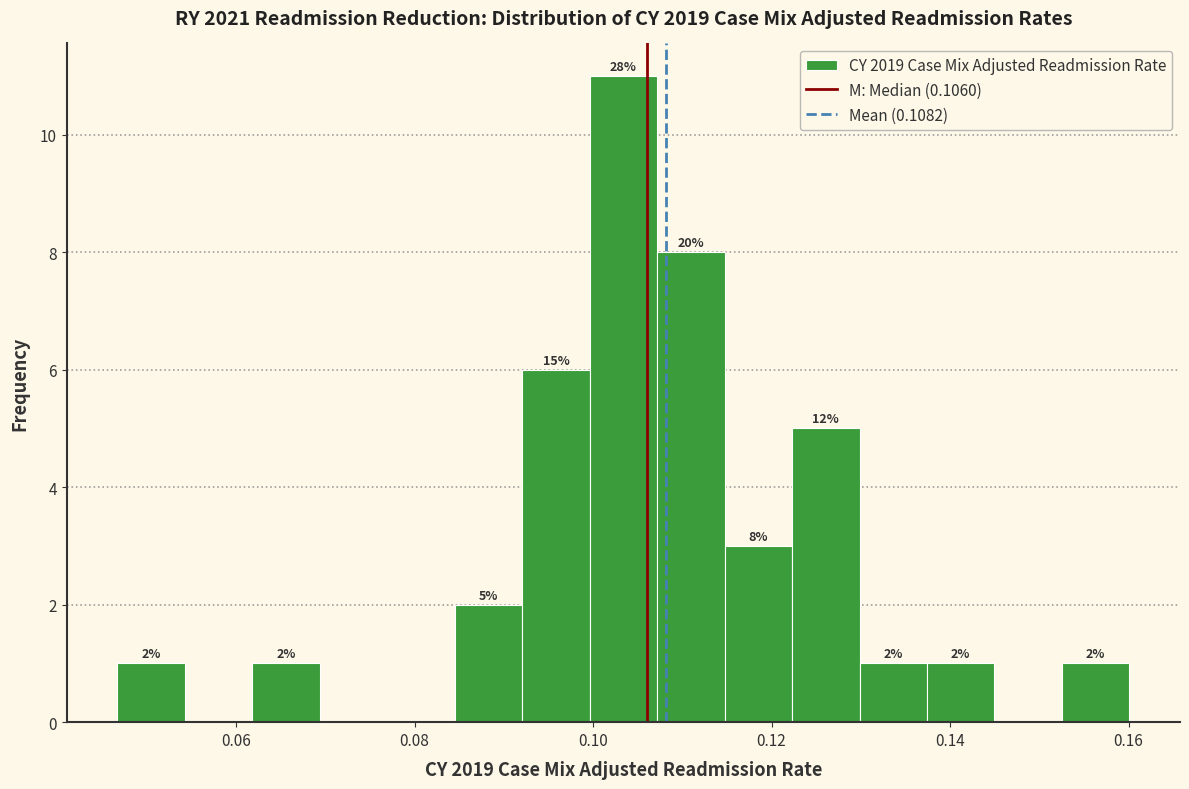

Around what value on the x-axis is the tallest bar? Give the approximate position of its centre, as read against the axis.

0.104